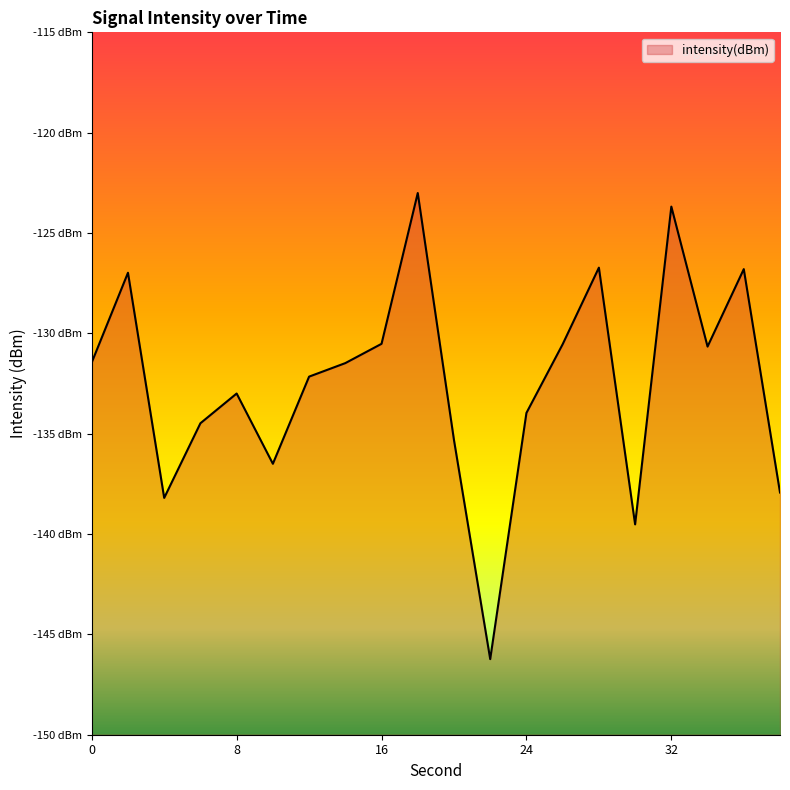

At which category does the data reach its first local peak?

2